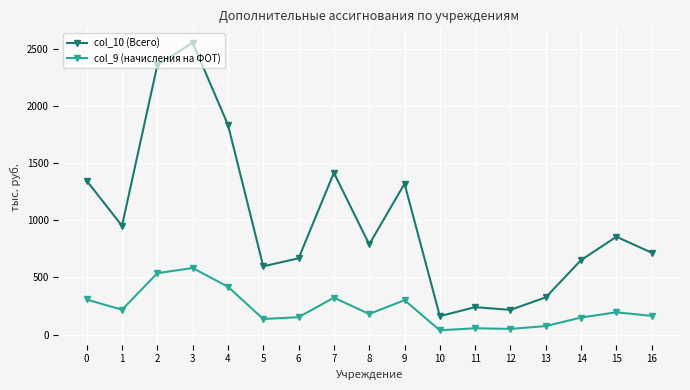

Rank the series by their average value, from lowest to highest.

col_9 (начисления на ФОТ), col_10 (Всего)